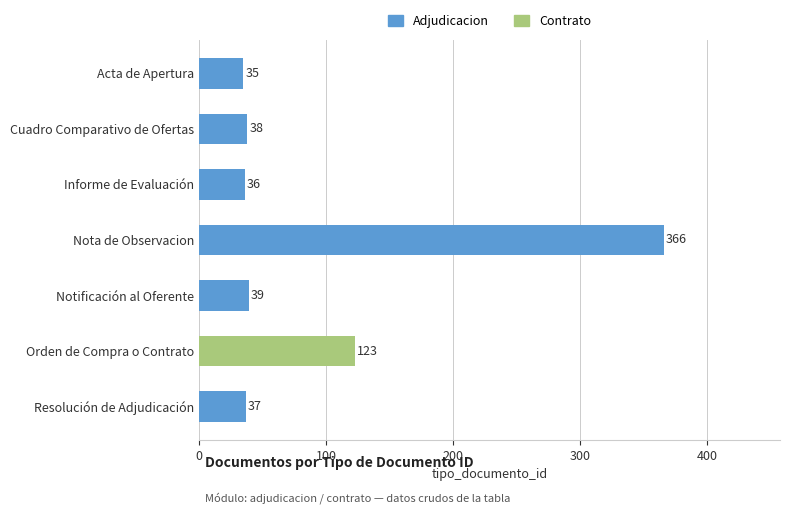

What is the maximum value shown in the chart?

366